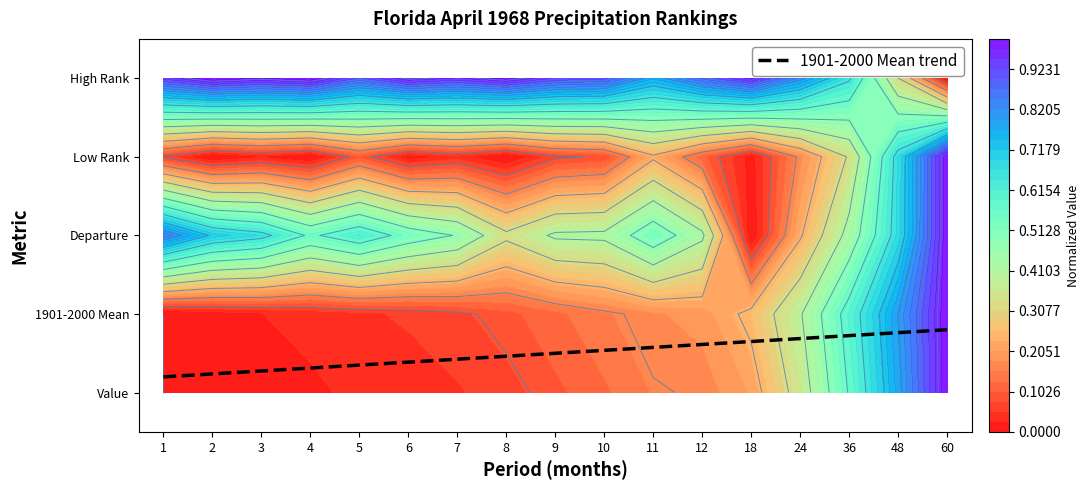

What is the sum of all values?

8.5